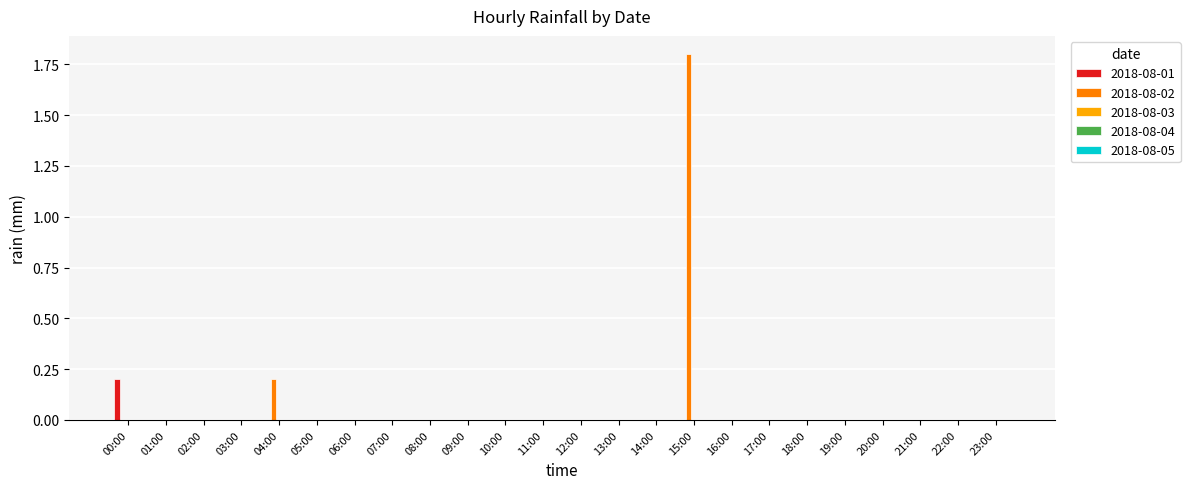

Are the bars grouped side by side (vs. stacked)?

Yes